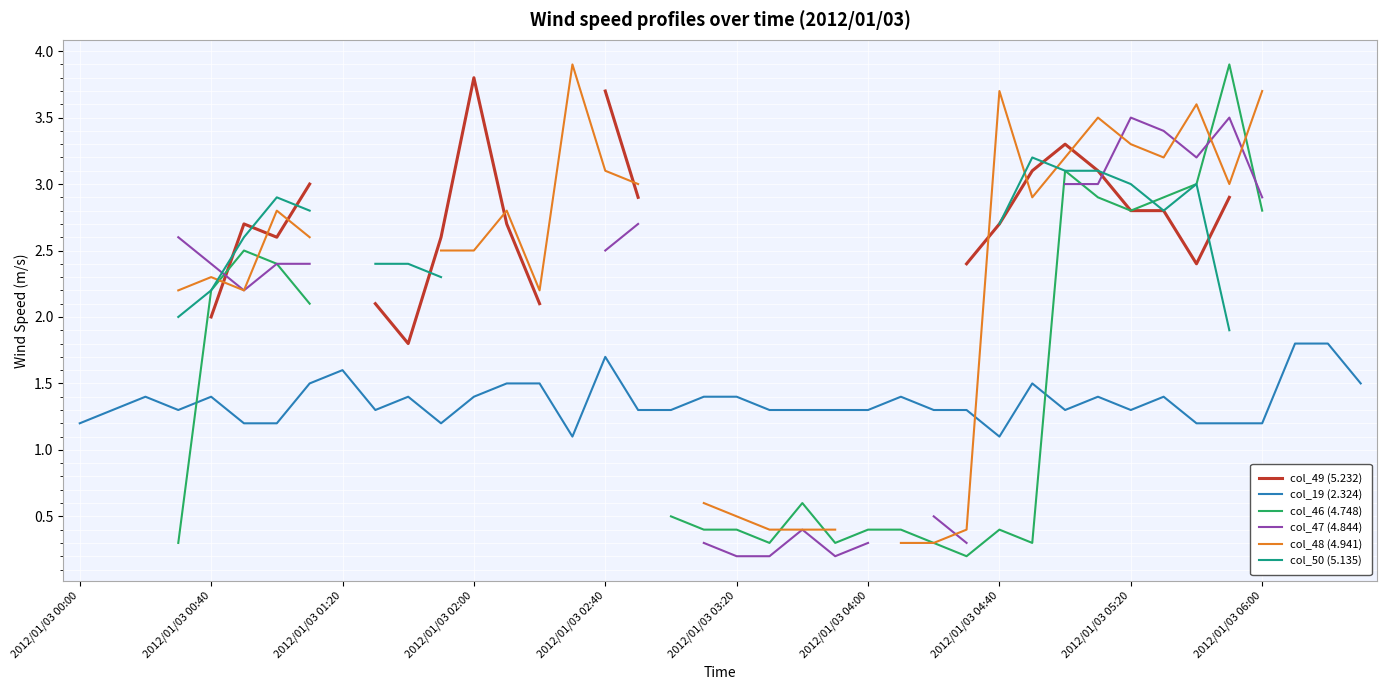

What is the lowest value of the col_19 (2.324) series?

1.1